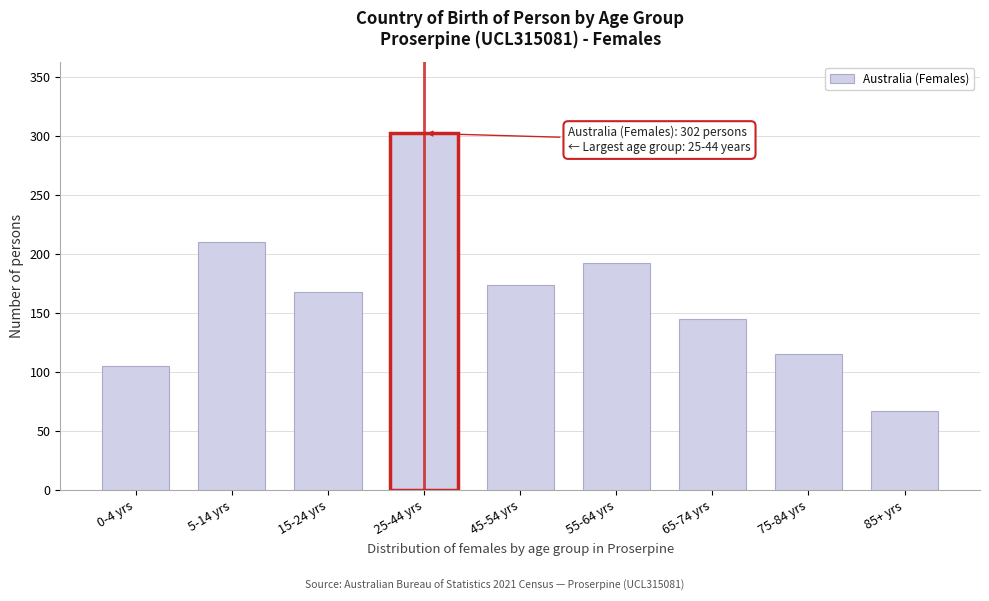

Reading left to right, extract all data points from this chart.

105	210	168	302	174	192	145	115	67